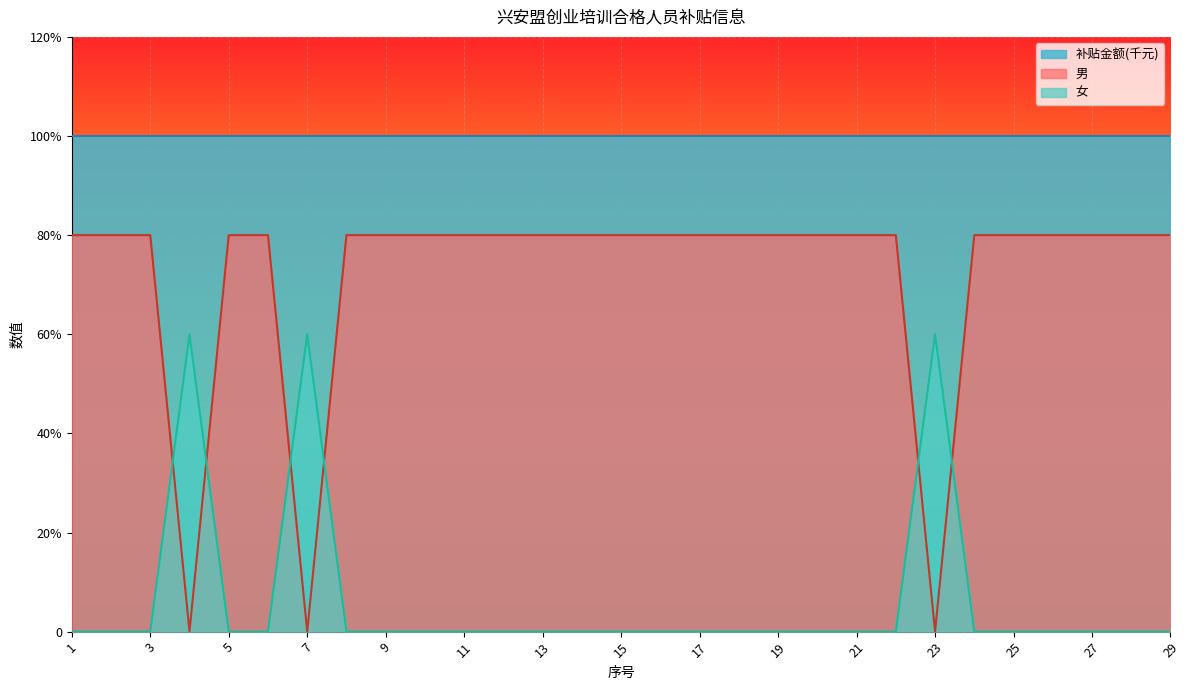

Which series has the widest spread of values?

男